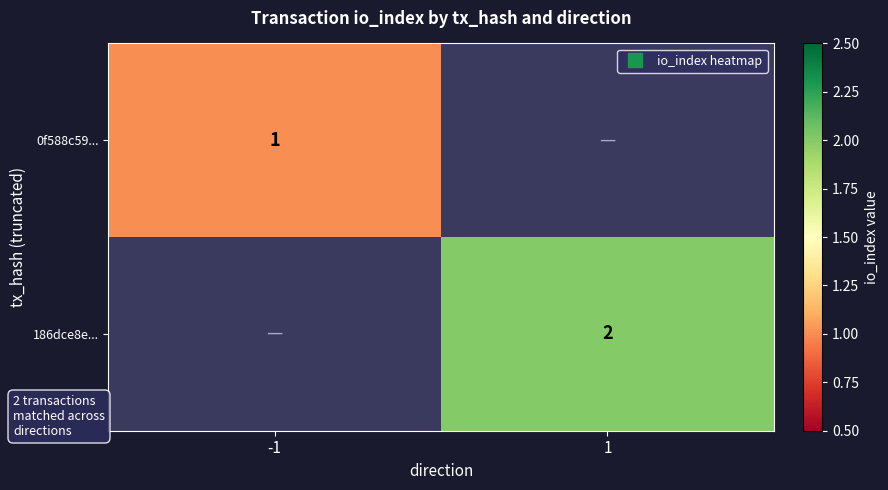

Which has a higher value, -1 or 1?

1